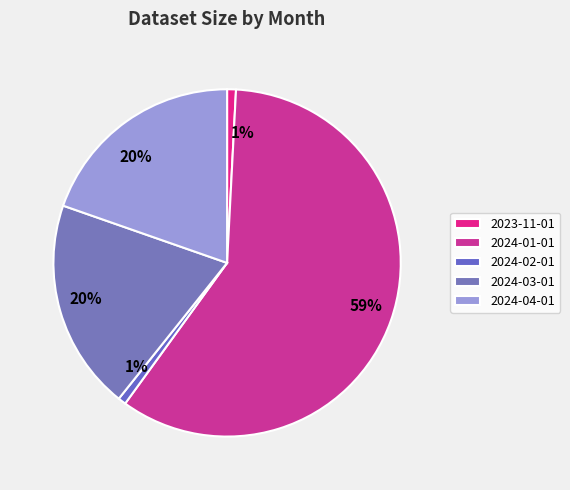

Which category has the smallest portion of the pie?

2024-02-01